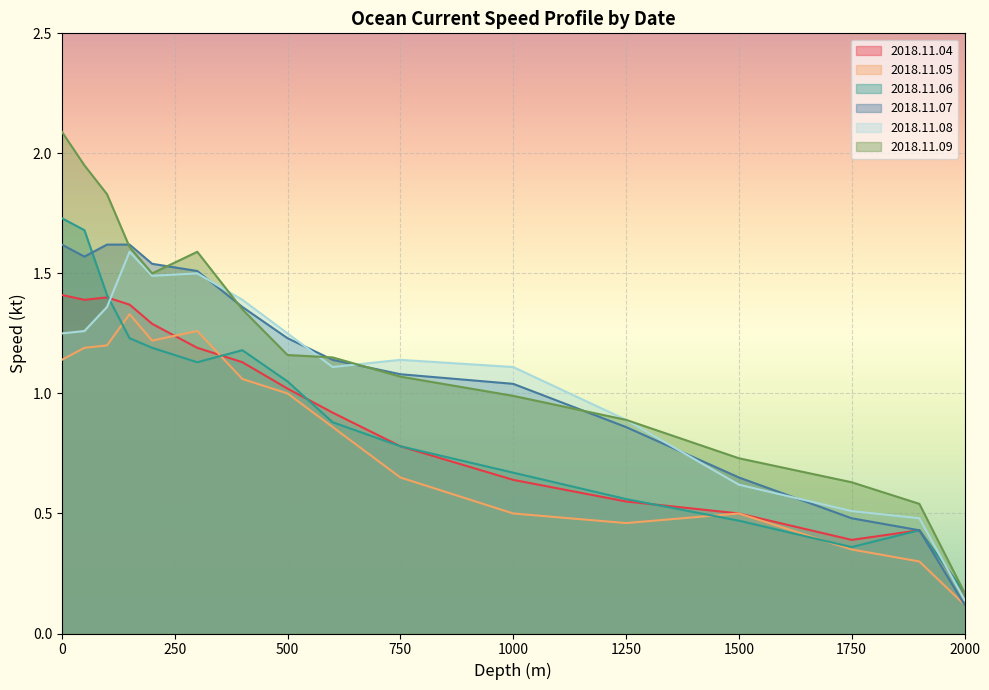

What is the maximum value for 2018.11.07?

1.6